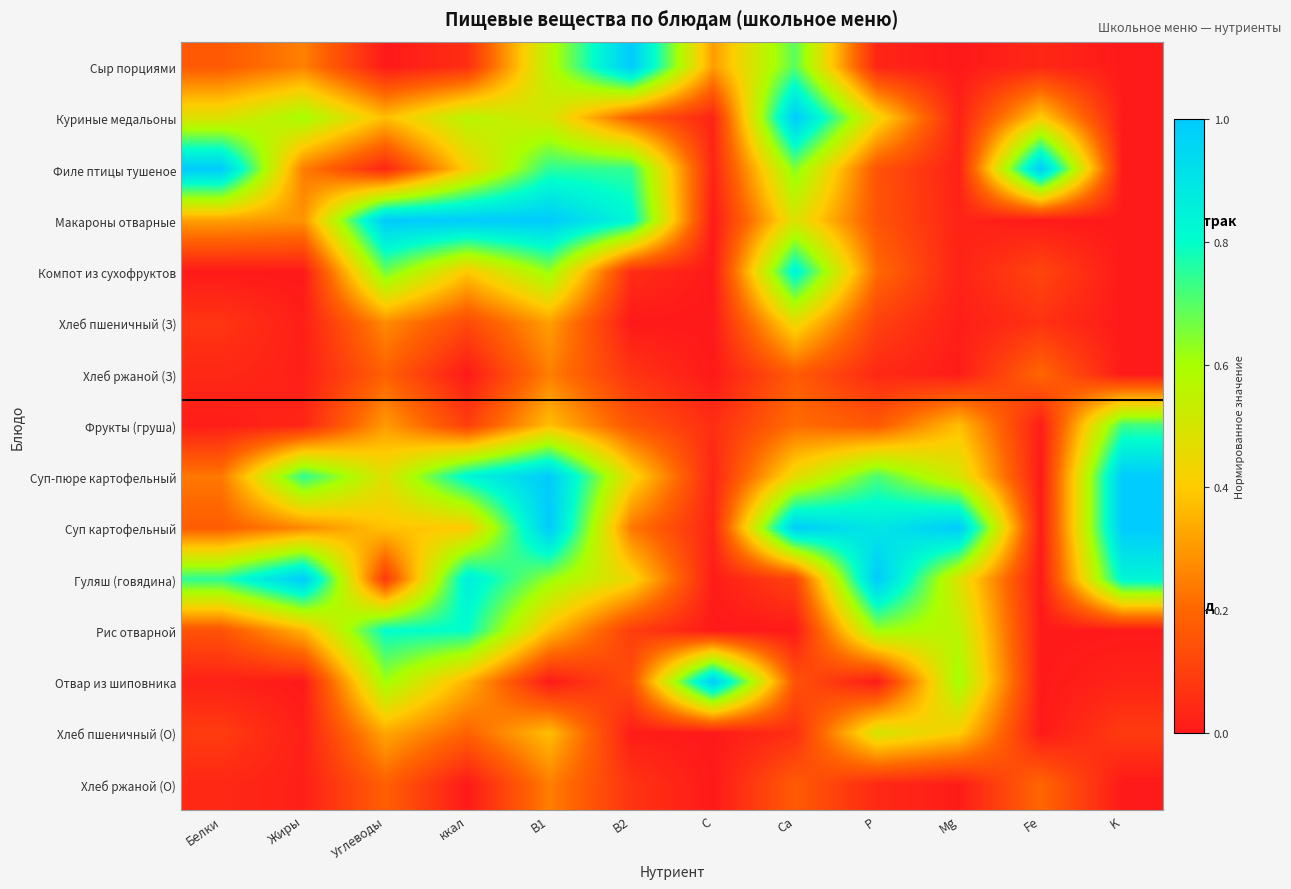

List the series in order of their peak value, highest first.

Сыр порциями, Куриные медальоны, Филе птицы тушеное, Макароны отварные, Суп-пюре картофельный, Суп картофельный, Гуляш (говядина), Отвар из шиповника, Компот из сухофруктов, Рис отварной, Фрукты (груша), Хлеб пшеничный (О), Хлеб пшеничный (З), Хлеб ржаной (З), Хлеб ржаной (О)